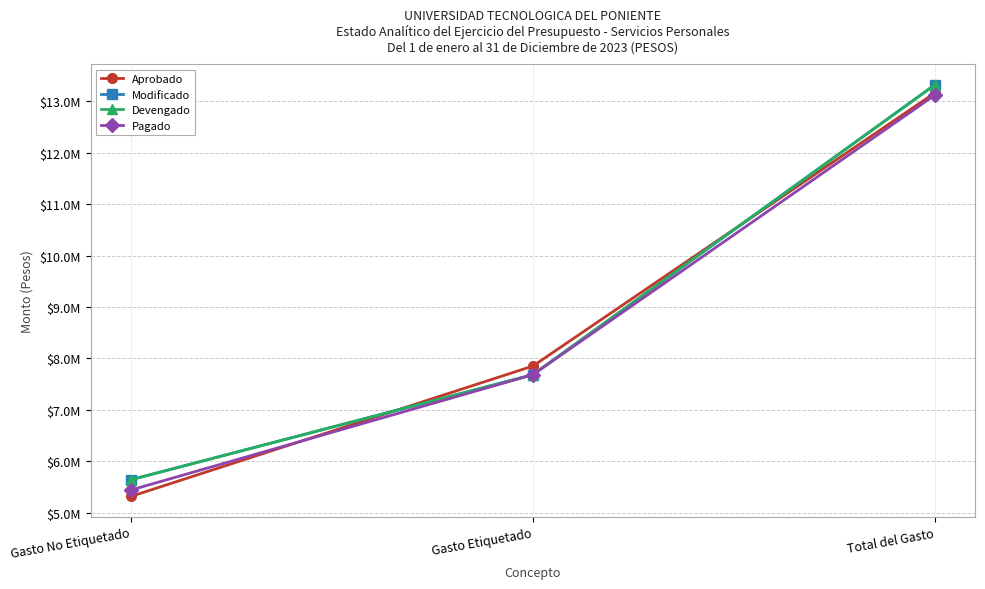

At which category does the chart reach its peak across all series?

Total del Gasto